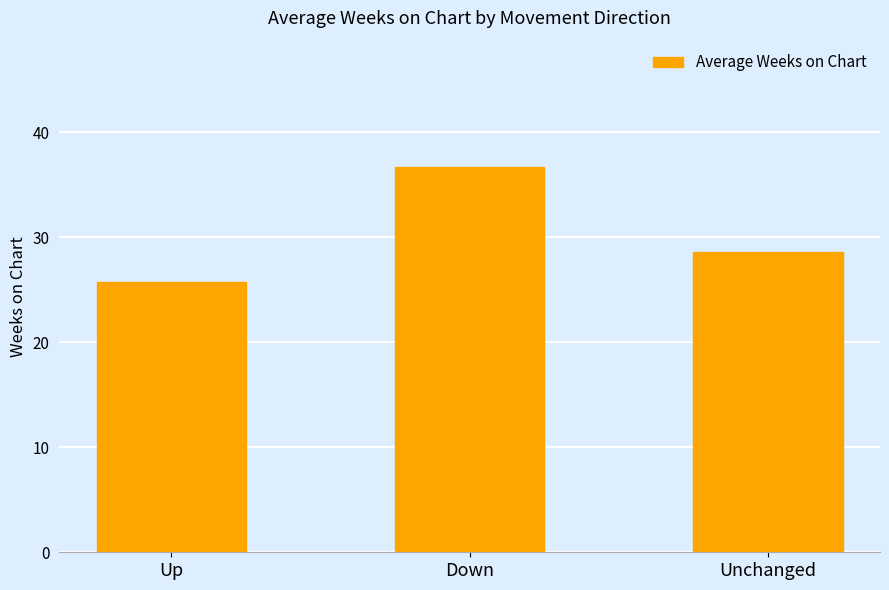

Reading left to right, what are all the values shown in this chart?

Up=25.7	Down=36.7	Unchanged=28.6